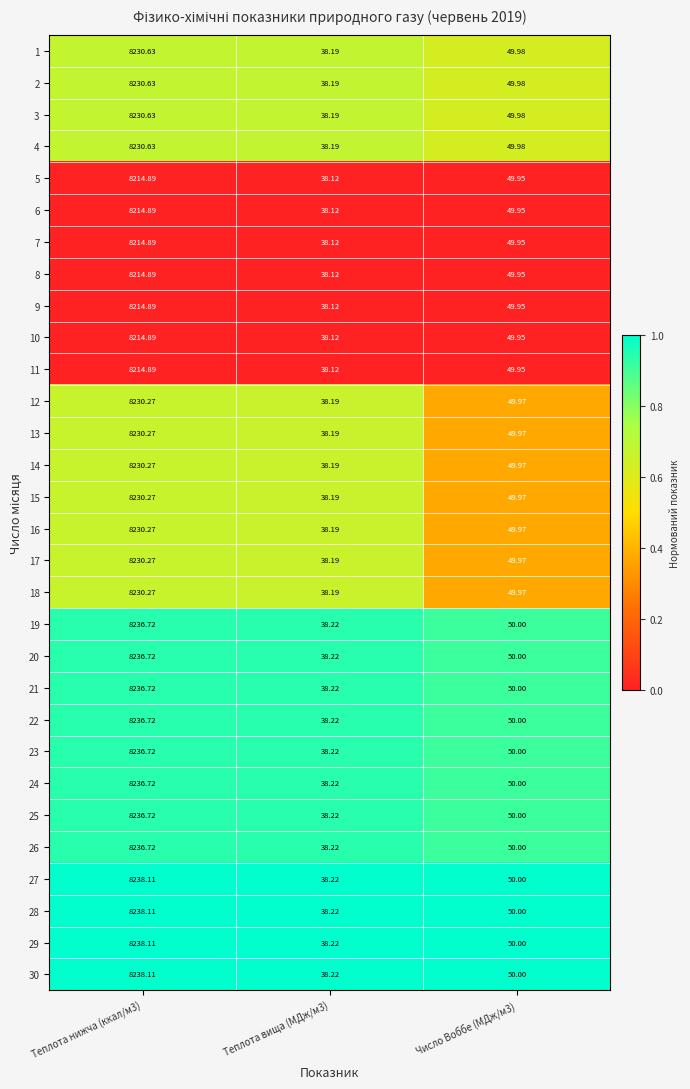

Is the value of 6 at Число Воббе (МДж/м3) greater than the value of 27 at Теплота нижча (ккал/м3)?

No